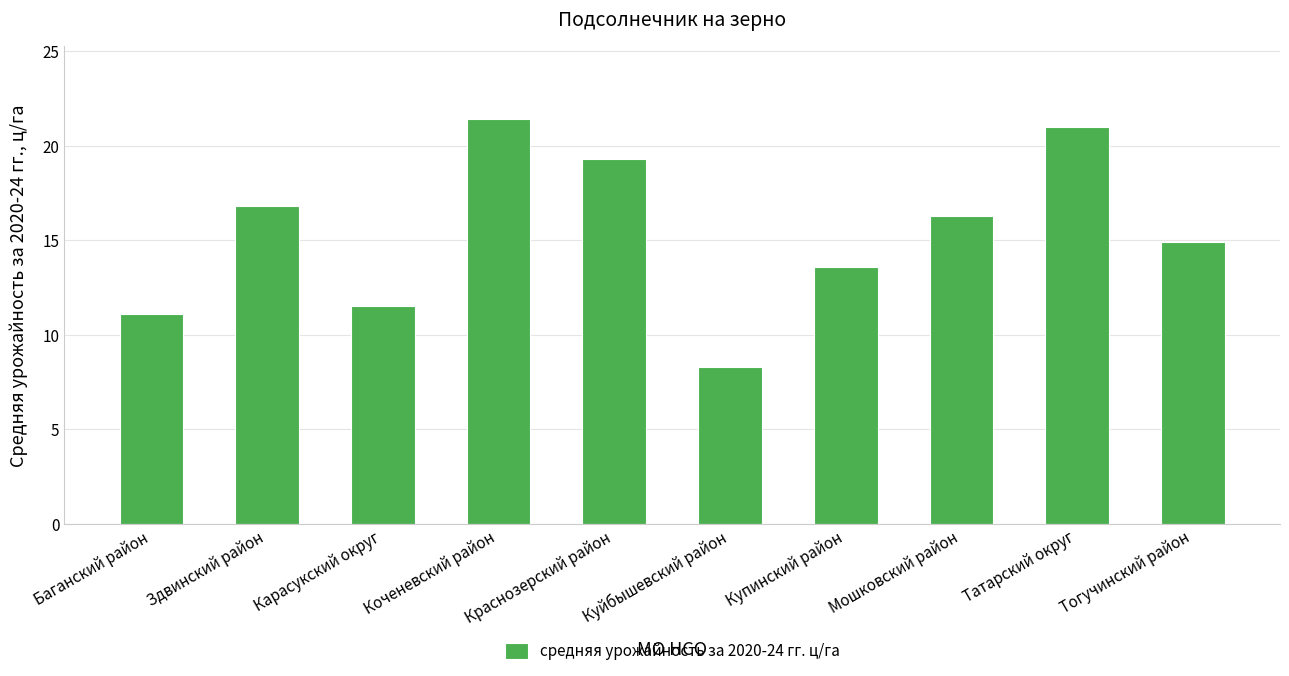

The value at Тогучинский район is 6.1. True or false?

False